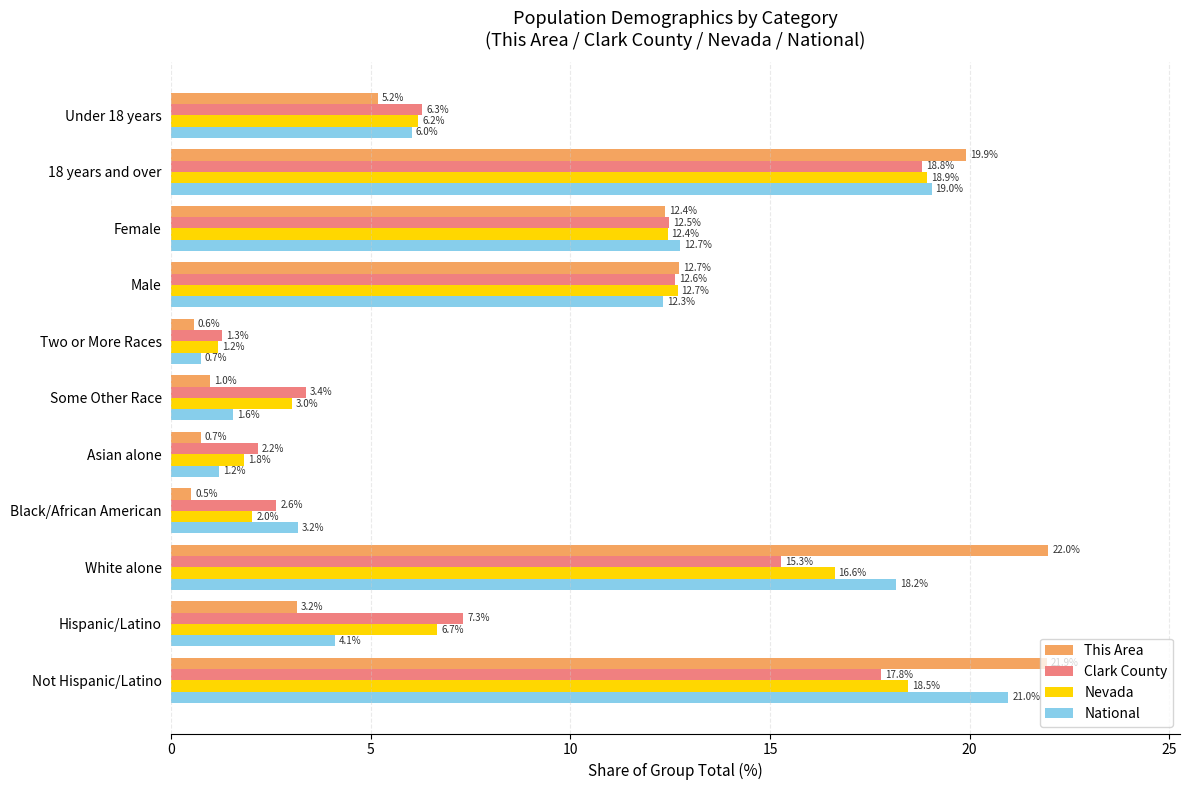

Which series has the largest range (max minus min)?

This Area